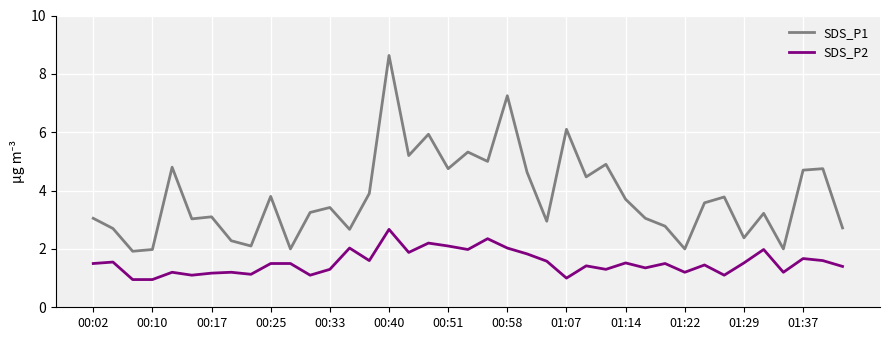

What is the lowest value of the SDS_P1 series?

1.9